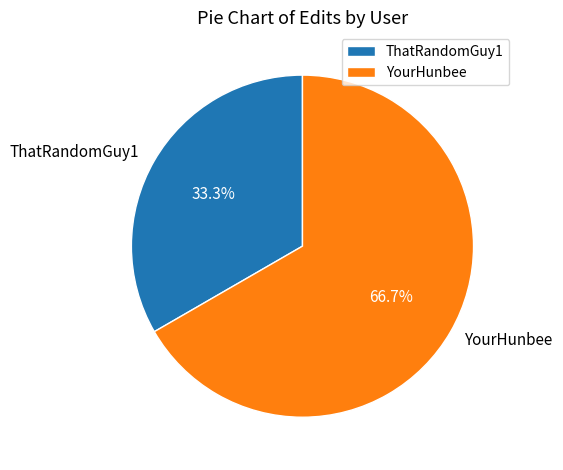

How many segments does this pie chart have?

2